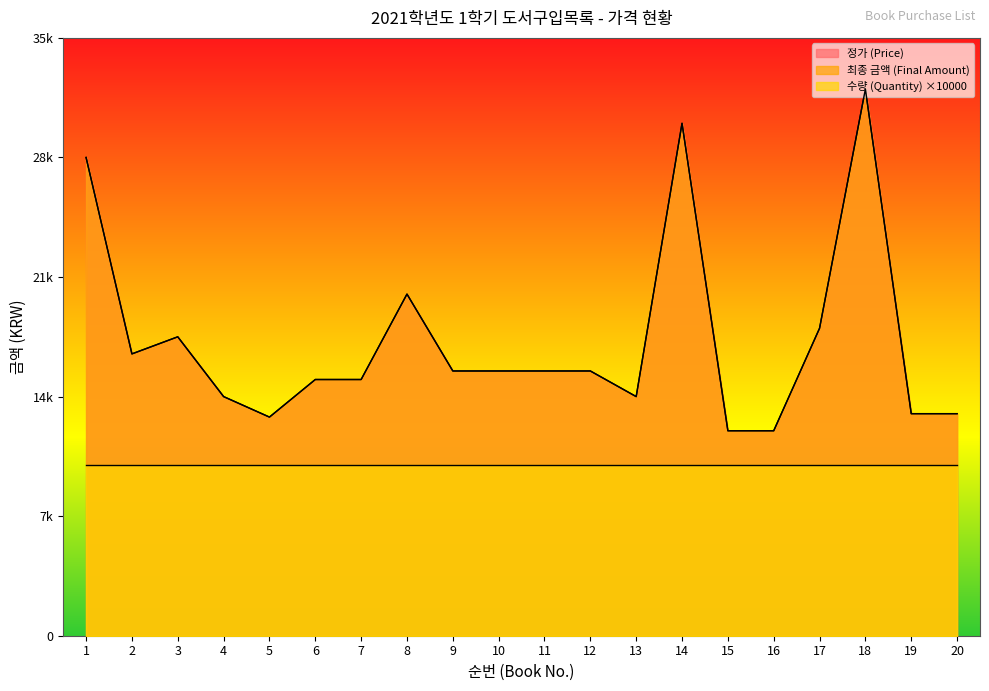

True or false: 최종 금액 (Final Amount) has a value of 5257 at 12.

False